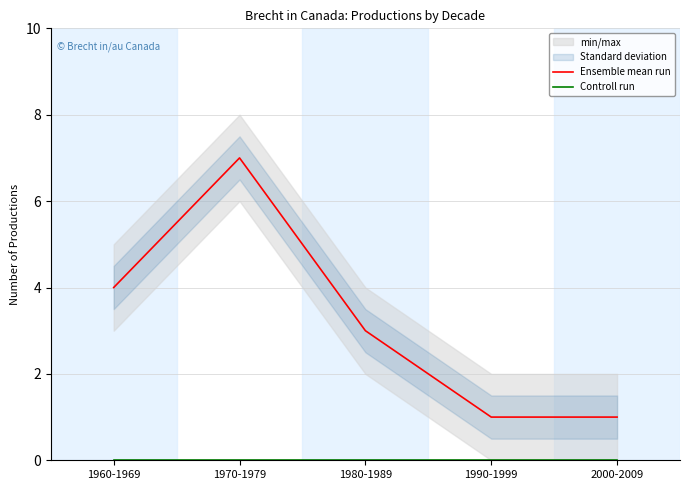

The Ensemble mean run series shows 0 at 2000-2009. True or false?

False